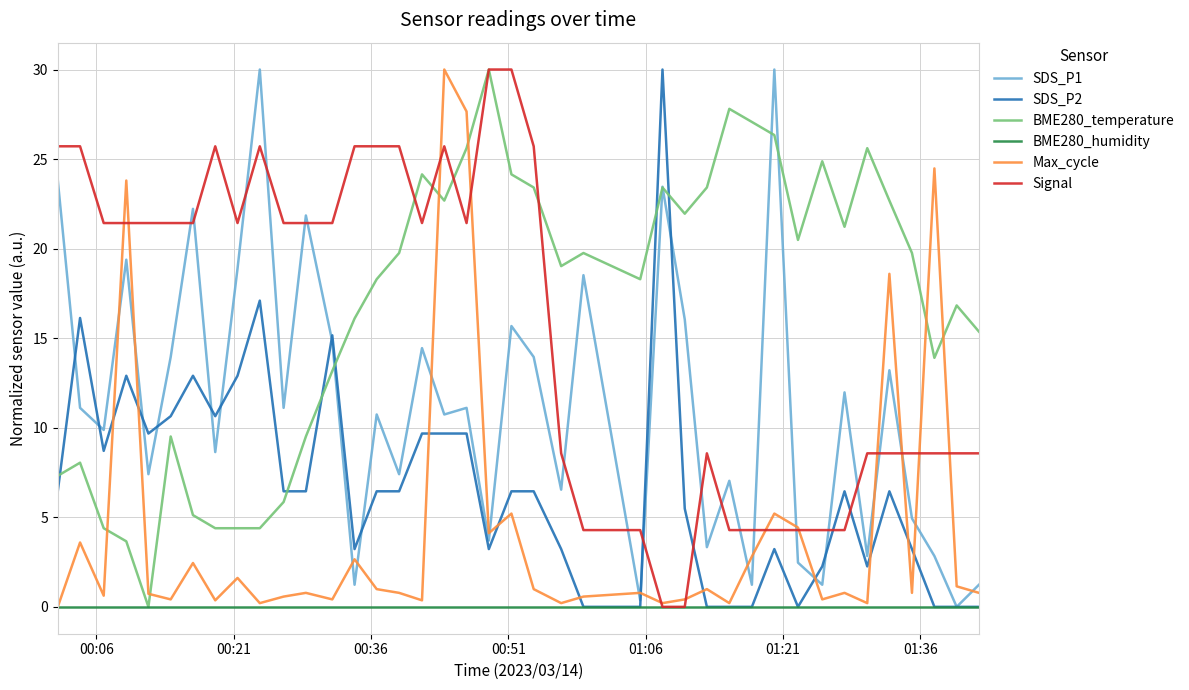

What is the maximum value for Signal?

30.0